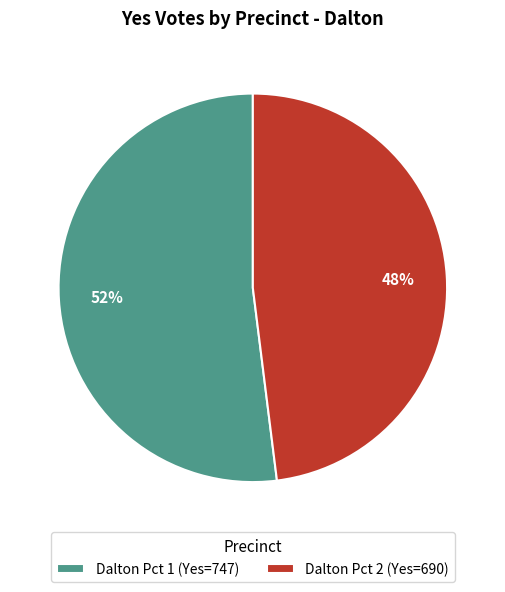

To the nearest percent, what is the combined percentage of Dalton Pct 2 and Dalton Pct 1?

100%